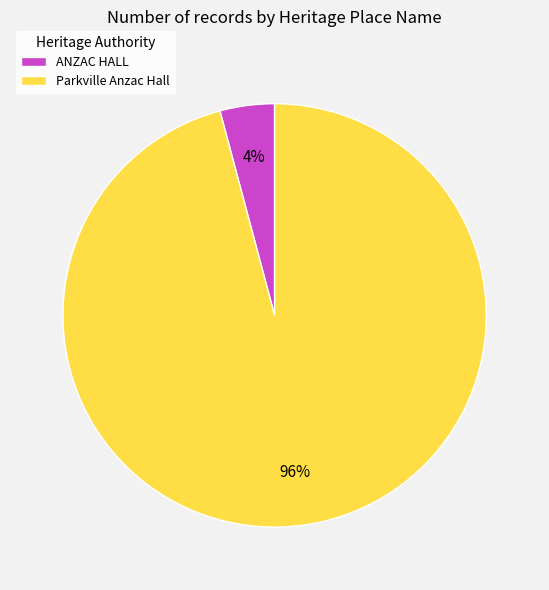

Which category has the biggest portion of the pie?

Parkville Anzac Hall